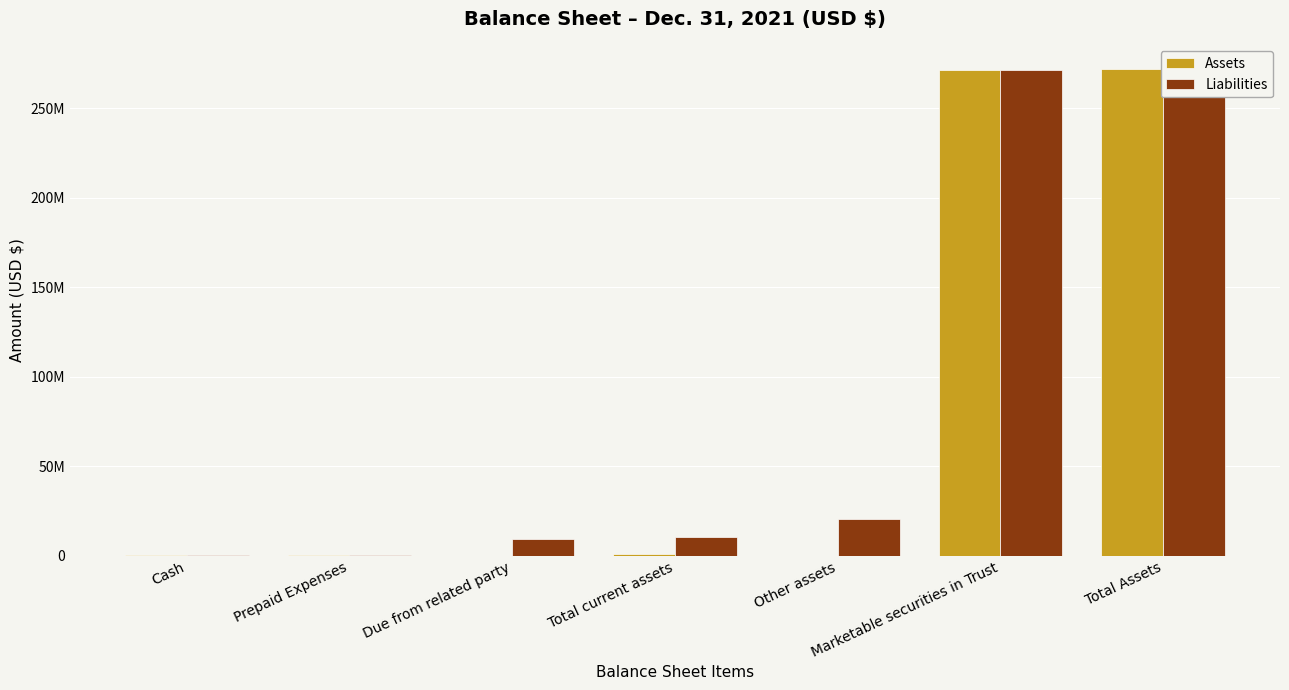

Is it true that Assets equals 300844 at Cash?

True